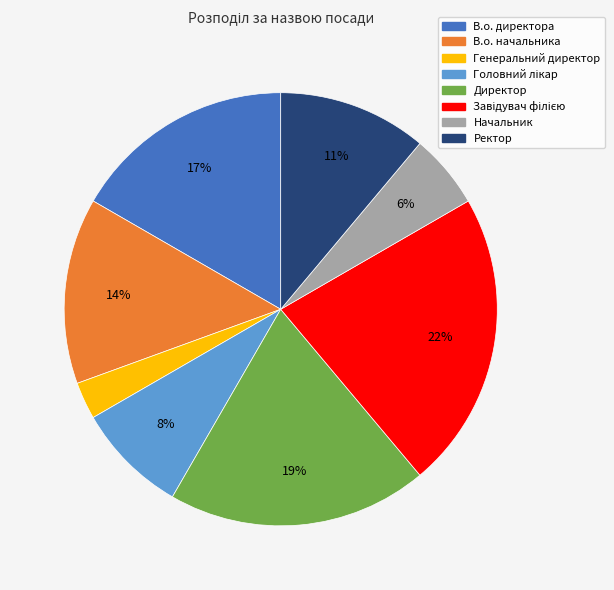

To the nearest percent, what portion does Начальник represent?

6%